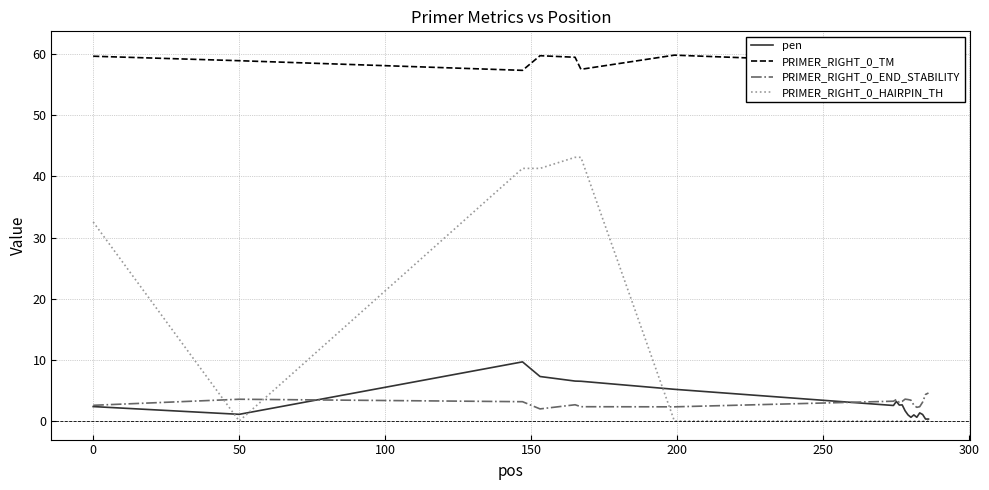

Is this an area chart (filled region under the line)?

No